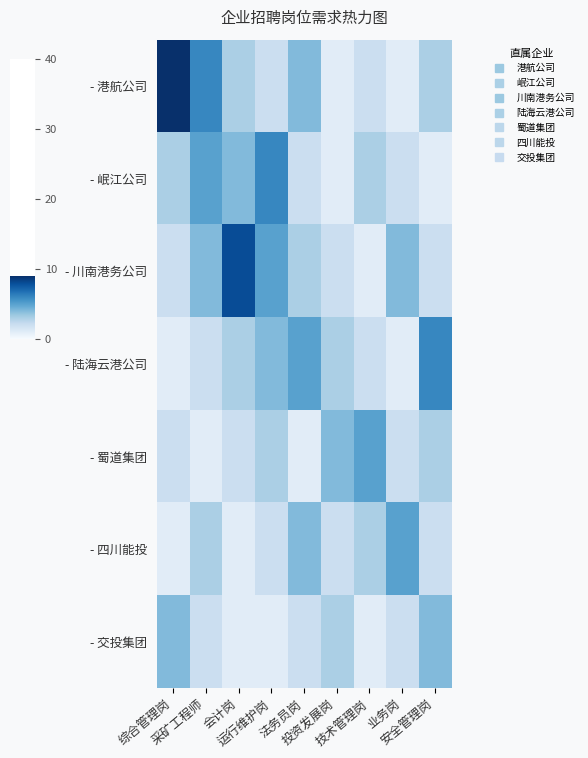

Which series changed the most between 会计岗 and 安全管理岗?

- 川南港务公司